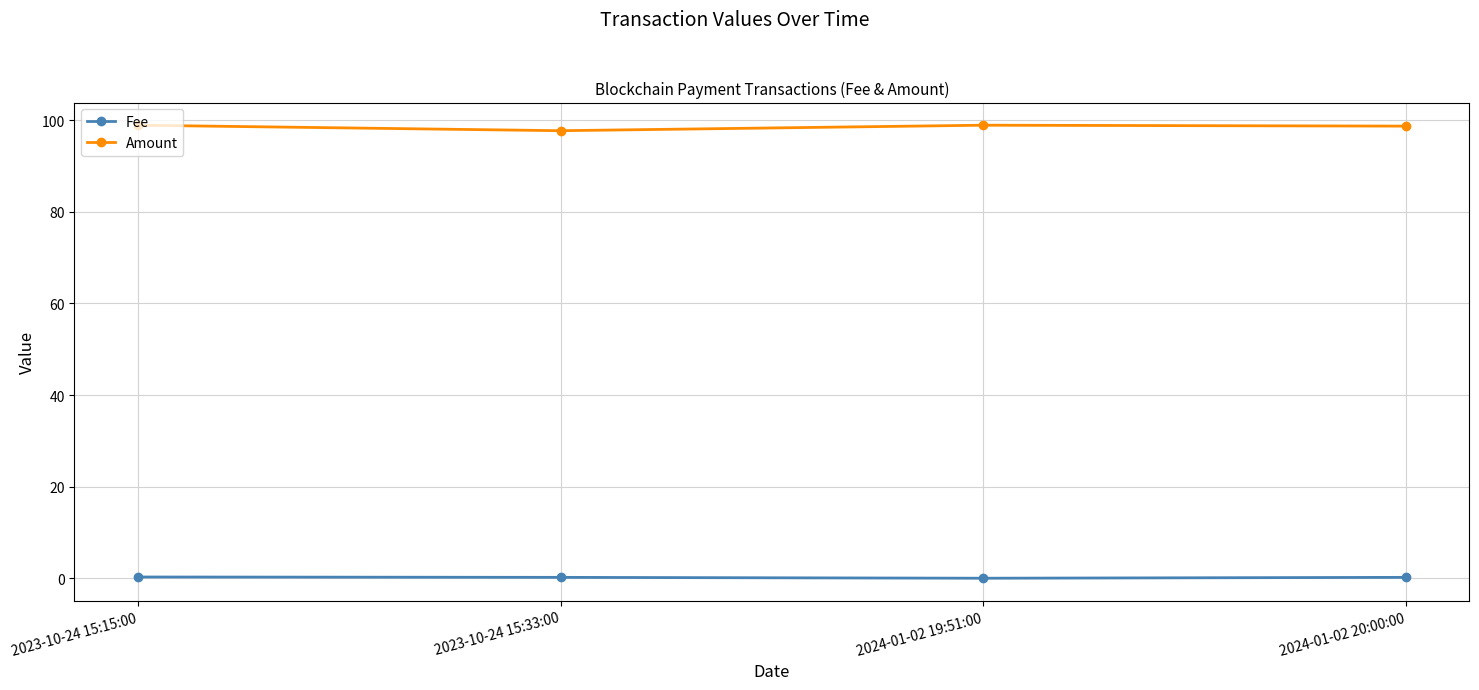

How many data points in Amount are above 98?

3